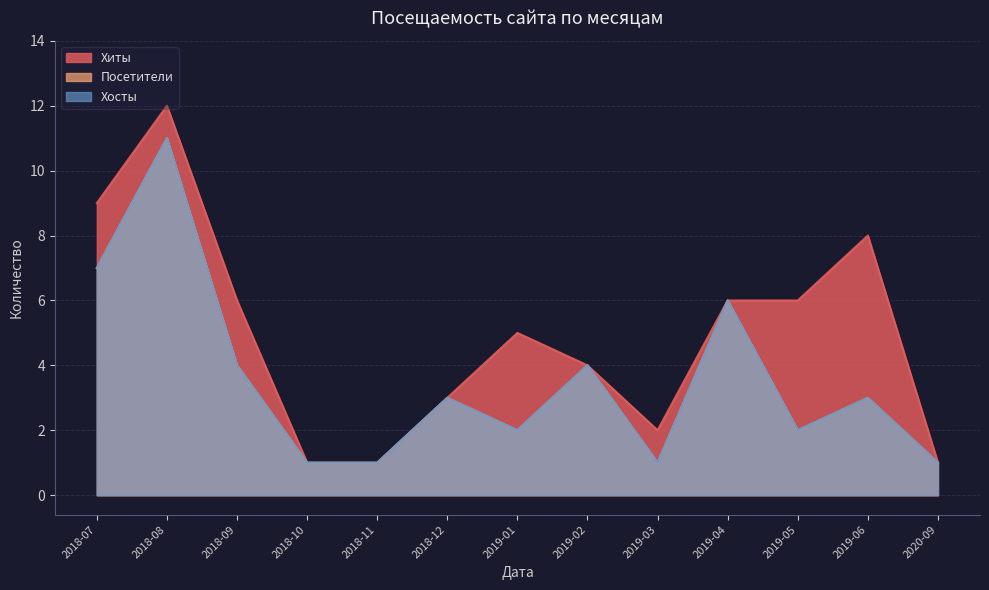

Reading right to left, extract all data points from this chart.

Хиты: 2020-09=1	2019-06=8	2019-05=6	2019-04=6	2019-03=2	2019-02=4	2019-01=5	2018-12=3	2018-11=1	2018-10=1	2018-09=6	2018-08=12	2018-07=9
Посетители: 2020-09=1	2019-06=3	2019-05=2	2019-04=6	2019-03=1	2019-02=4	2019-01=2	2018-12=3	2018-11=1	2018-10=1	2018-09=4	2018-08=11	2018-07=7
Хосты: 2020-09=1	2019-06=3	2019-05=2	2019-04=6	2019-03=1	2019-02=4	2019-01=2	2018-12=3	2018-11=1	2018-10=1	2018-09=4	2018-08=11	2018-07=7